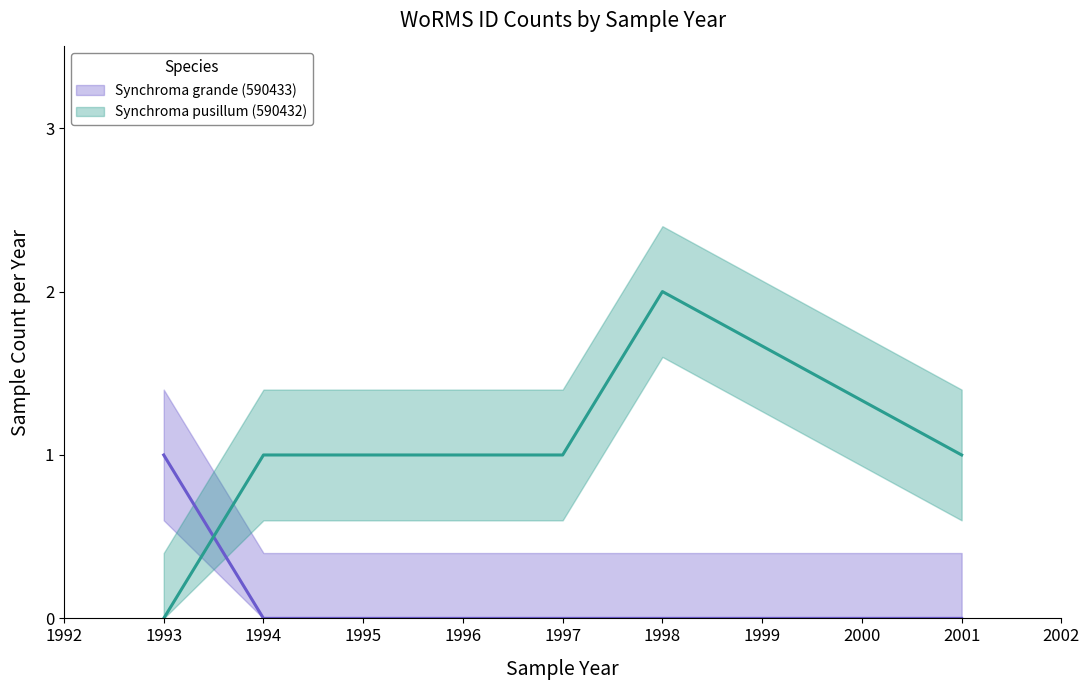

The Synchroma pusillum (590432) – line series shows 2 at 2001. True or false?

False